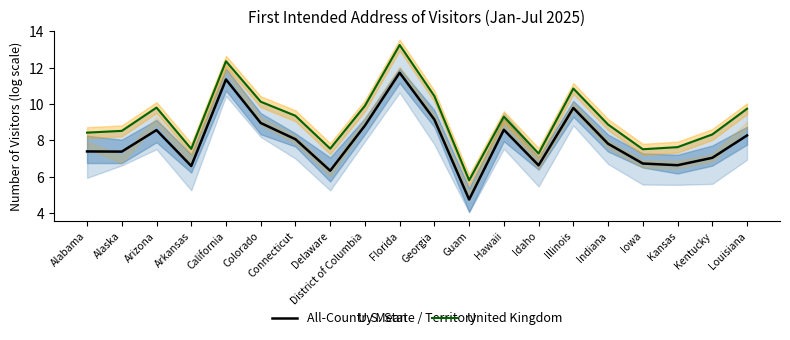

What is the value of the United Kingdom point at the 19th from the left?

8.3